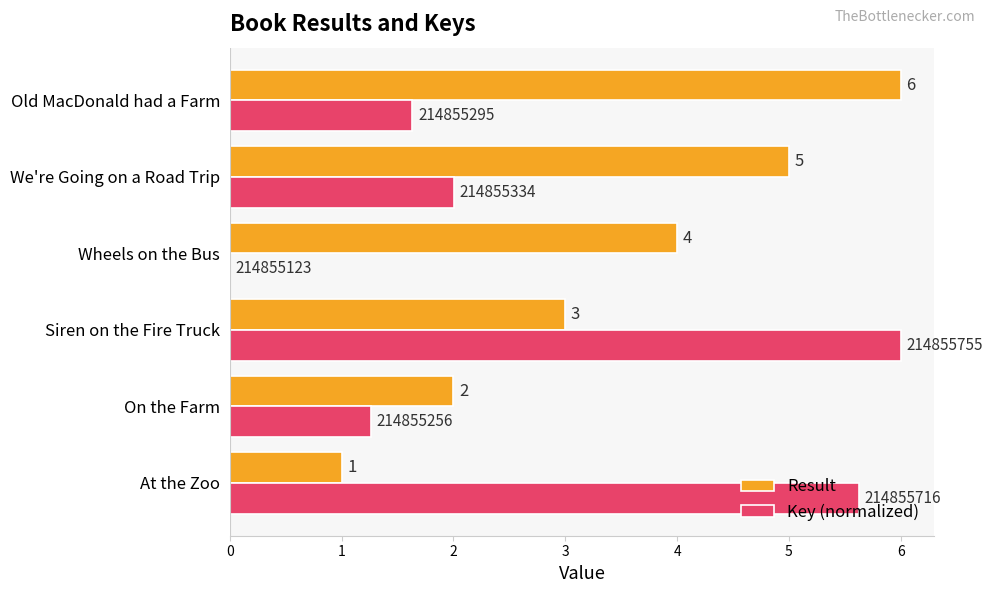

True or false: Key (normalized) has a value of 2.0 at We're Going on a Road Trip.

True